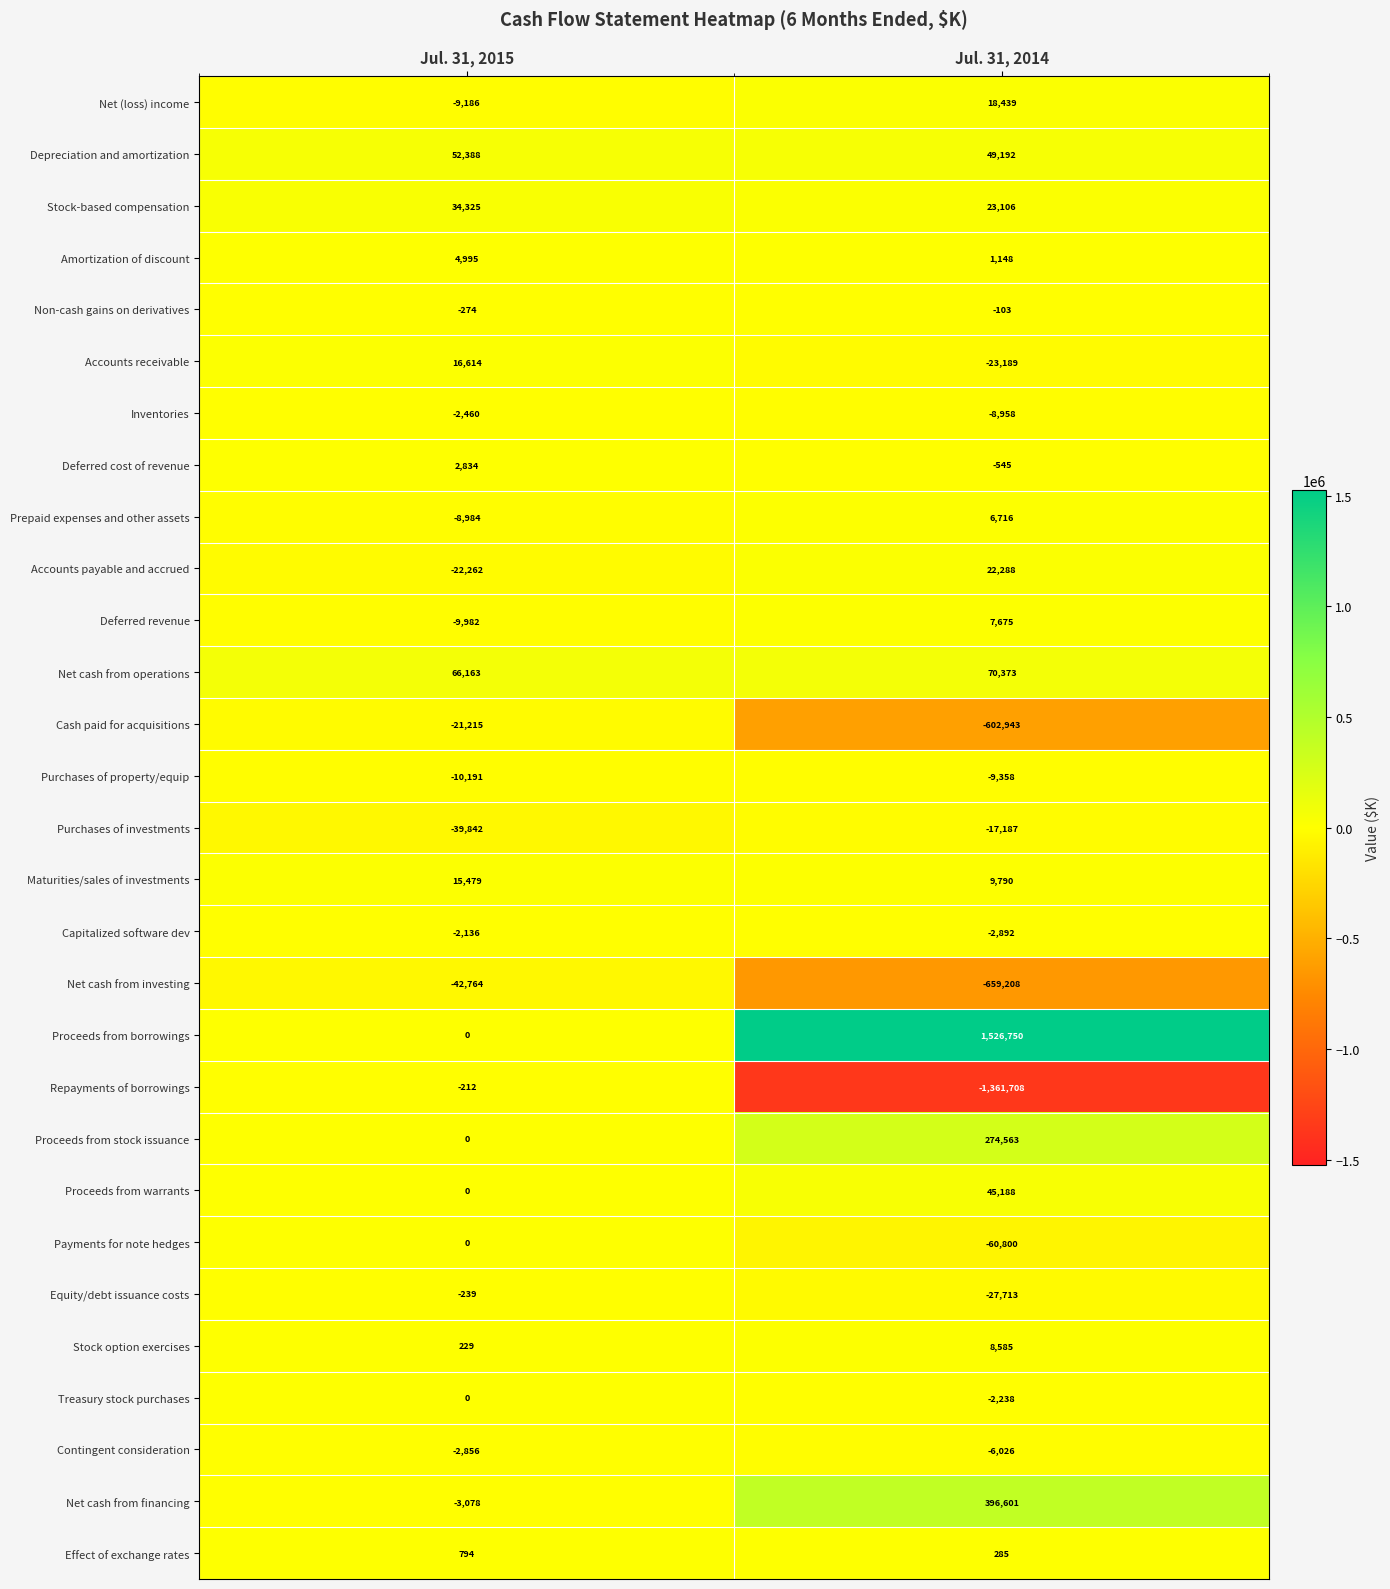

True or false: Contingent consideration has a value of -940 at Jul. 31, 2015.

False